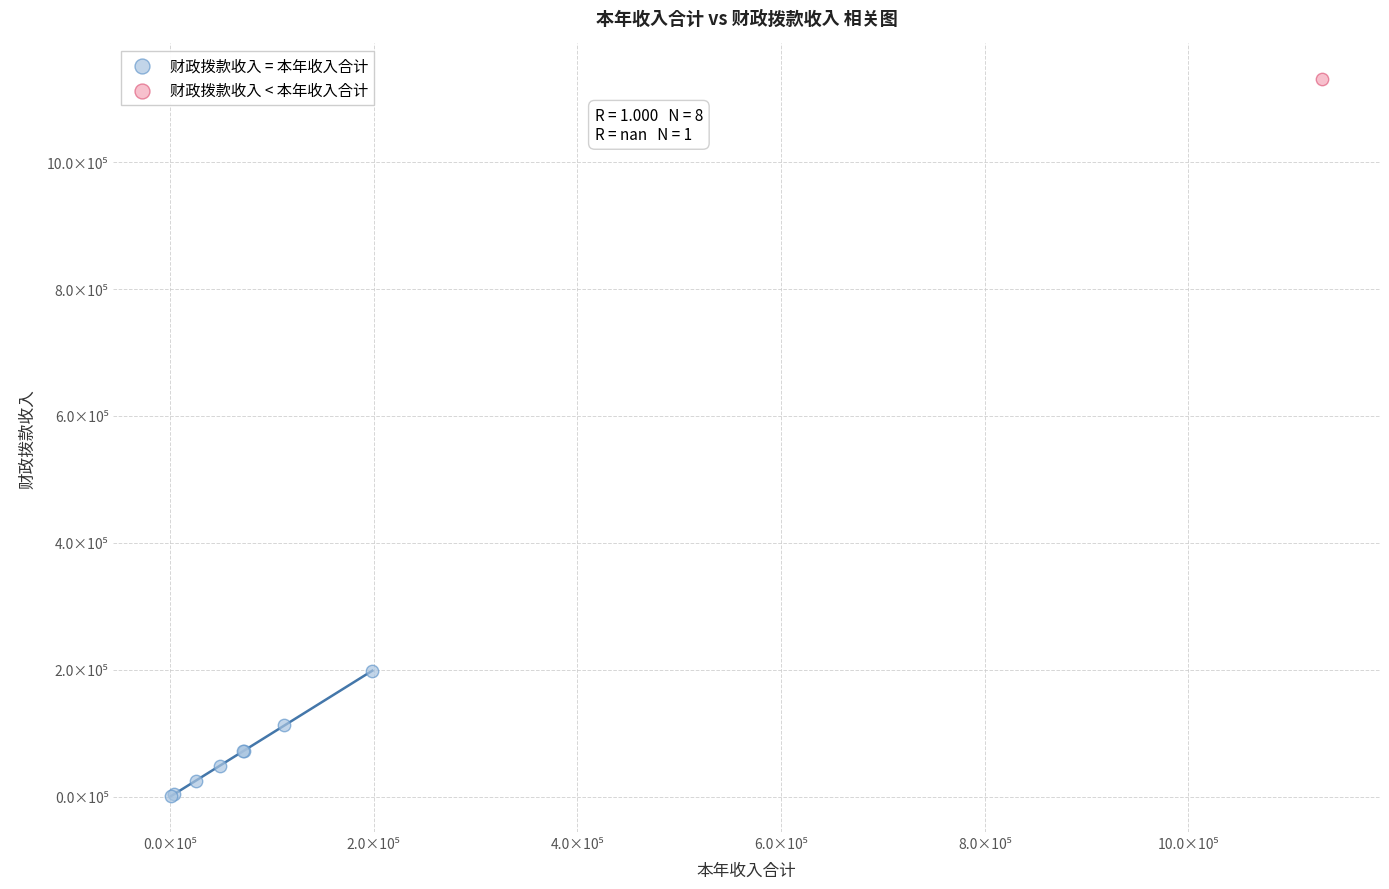

What are all the series names shown in the legend?

财政拨款收入 = 本年收入合计, 财政拨款收入 < 本年收入合计